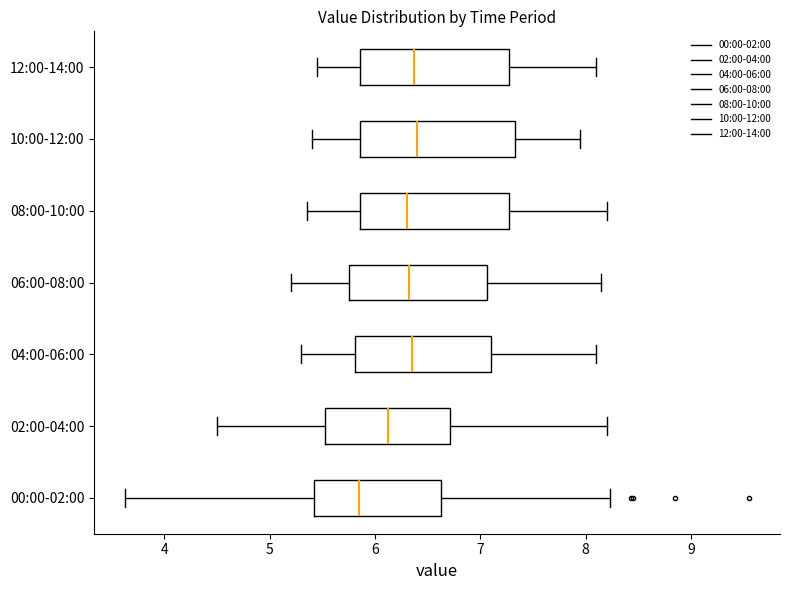

Reading bottom to top, transcribe this box plot: for each box, give where its median line is, the range the box spans, and where its two whiskers end, as read against the x-axis. The values are not printed on the chart, so give them approximately, as read against the axis.

00:00-02:00: median 5.9, box 5.4 to 6.6, whiskers 3.6 to 8.2
02:00-04:00: median 6.1, box 5.5 to 6.7, whiskers 4.5 to 8.2
04:00-06:00: median 6.4, box 5.8 to 7.1, whiskers 5.3 to 8.1
06:00-08:00: median 6.3, box 5.8 to 7.1, whiskers 5.2 to 8.2
08:00-10:00: median 6.3, box 5.9 to 7.3, whiskers 5.4 to 8.2
10:00-12:00: median 6.4, box 5.9 to 7.3, whiskers 5.4 to 8.0
12:00-14:00: median 6.4, box 5.9 to 7.3, whiskers 5.5 to 8.1